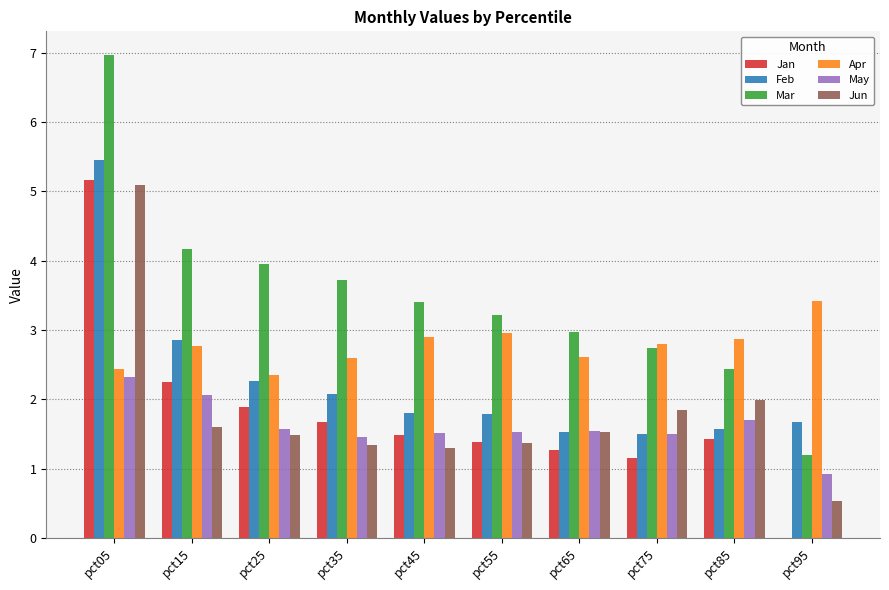

What is the total value across all series at pct75?

11.5